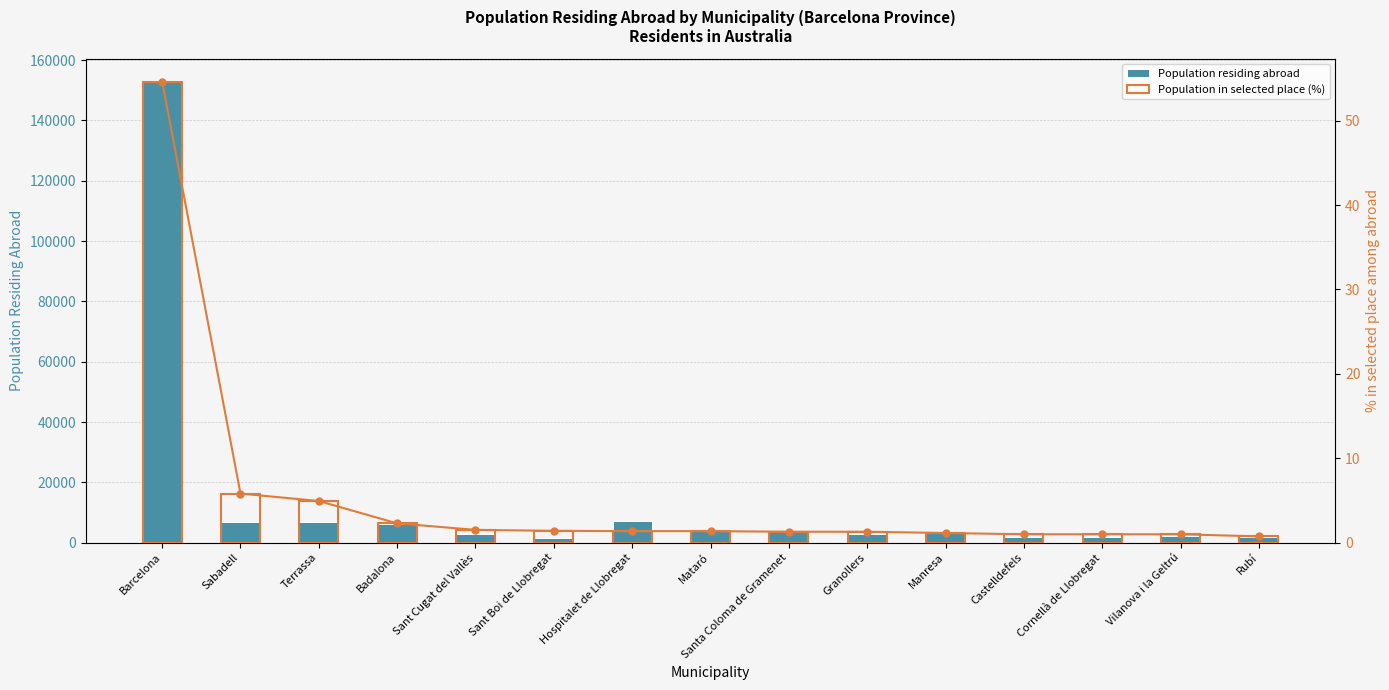

List the series in order of their overall mean, lowest first.

Population in selected place (%), Population residing abroad